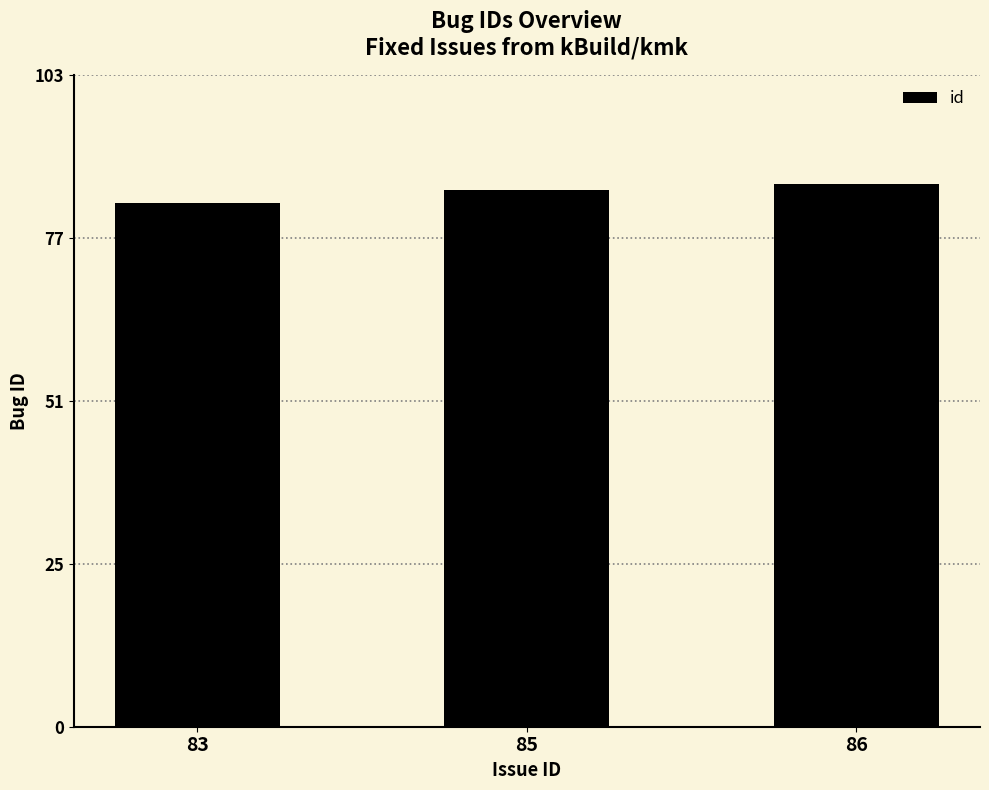

At which category does the chart reach its peak across all series?

86